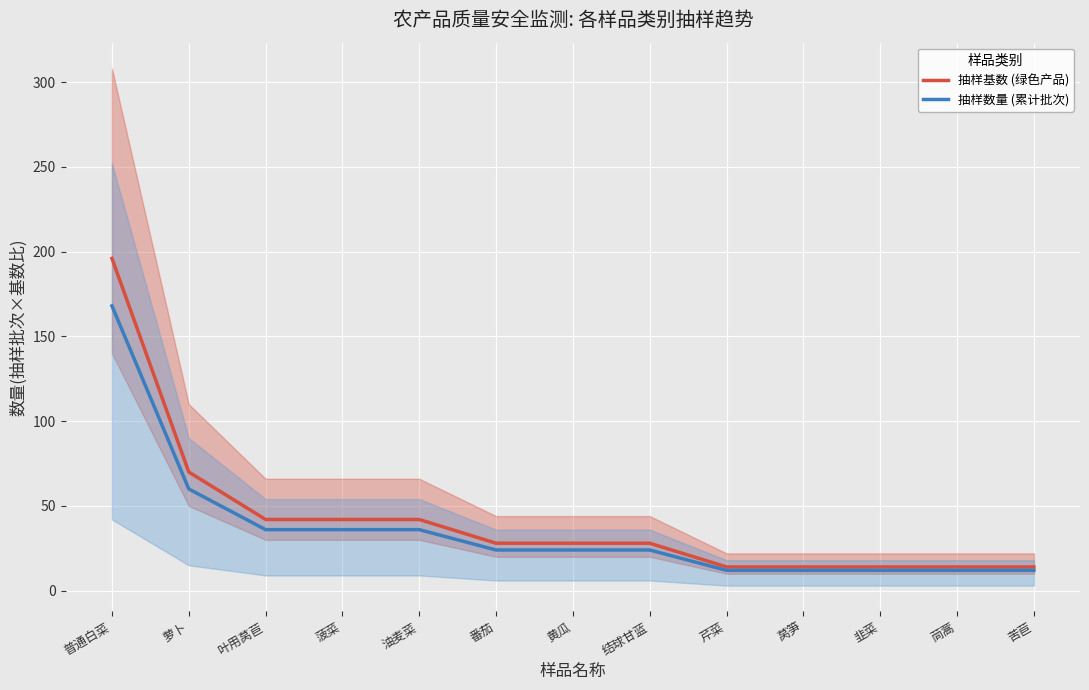

Is the value of 抽样数量 (累计批次) at 菠菜 greater than the value of 抽样基数 (绿色产品) at 油麦菜?

No